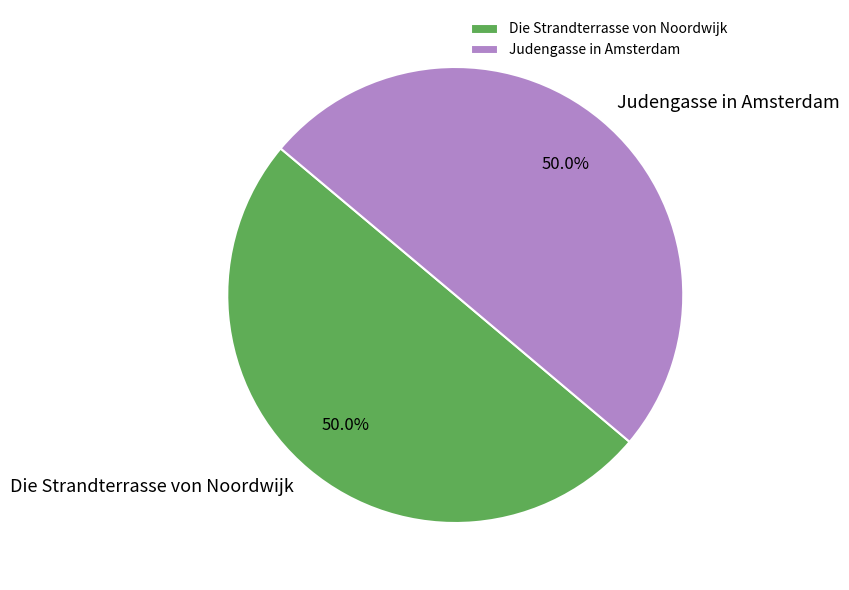

The Judengasse in Amsterdam slice represents 50% of the pie. True or false?

True